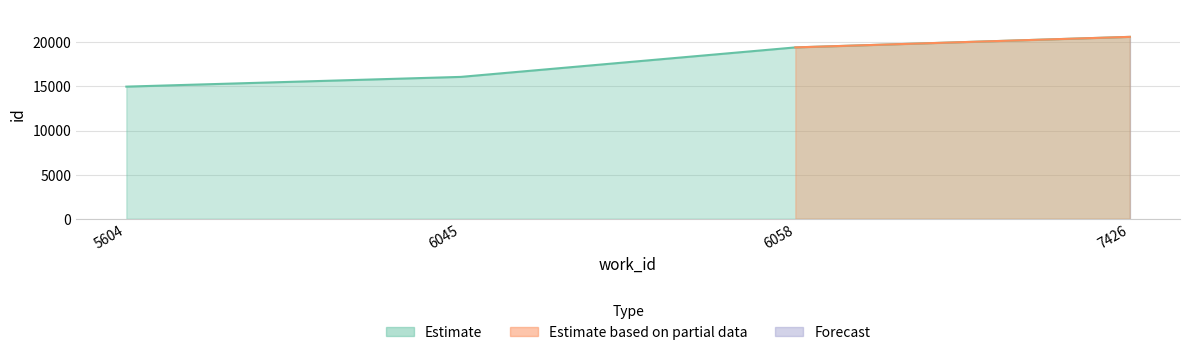

What is the maximum value shown in the chart?

20616